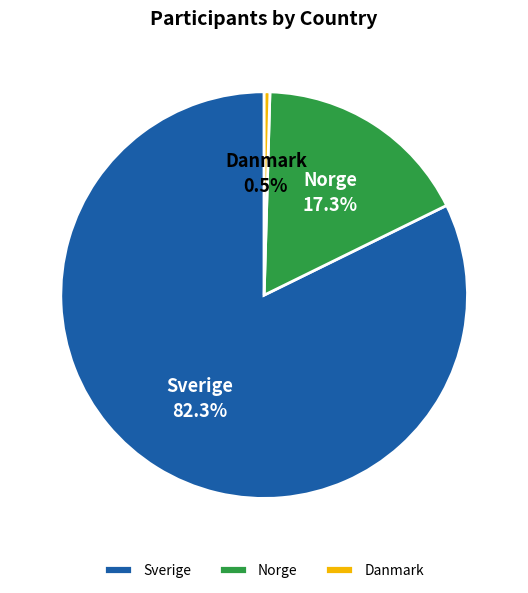

To the nearest percent, what is the average slice percentage?

33%